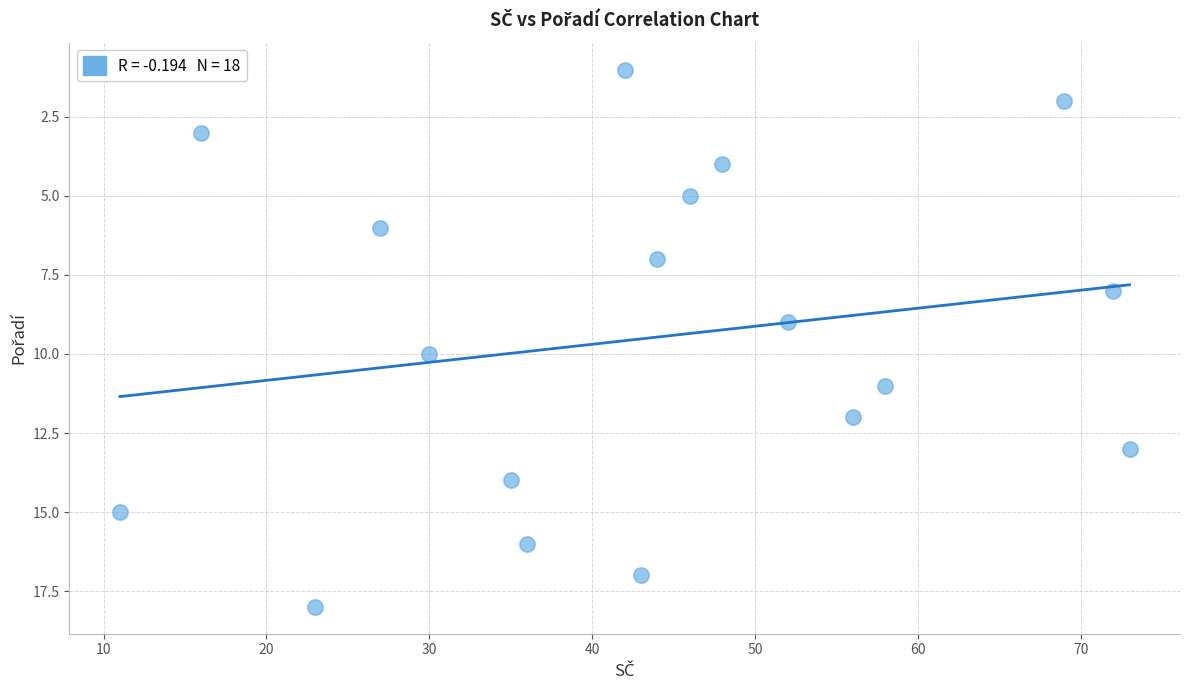

What is the range of Y values (max minus min)?

17